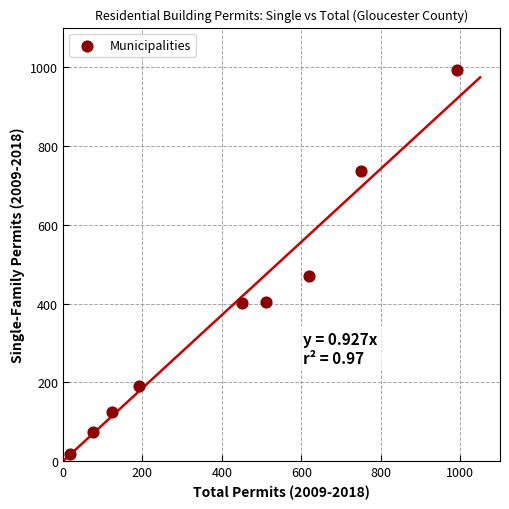

What is the range of Y values (max minus min)?

974